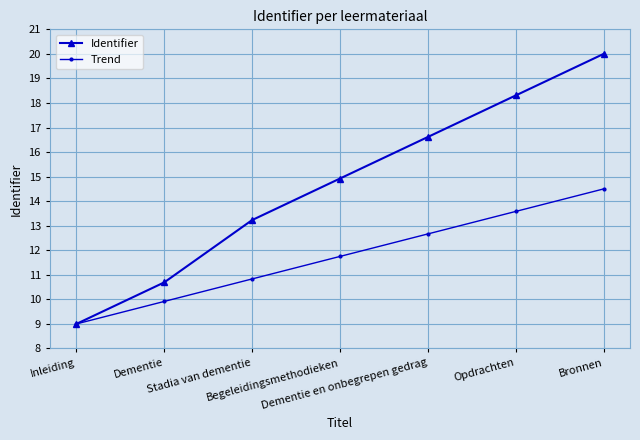

Which series has the largest range (max minus min)?

Identifier